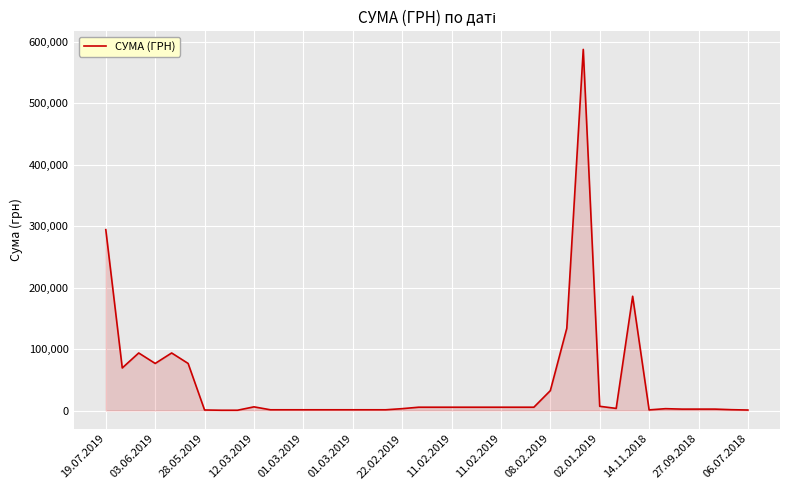

What is the difference between the maximum and minimum values?

587451.5